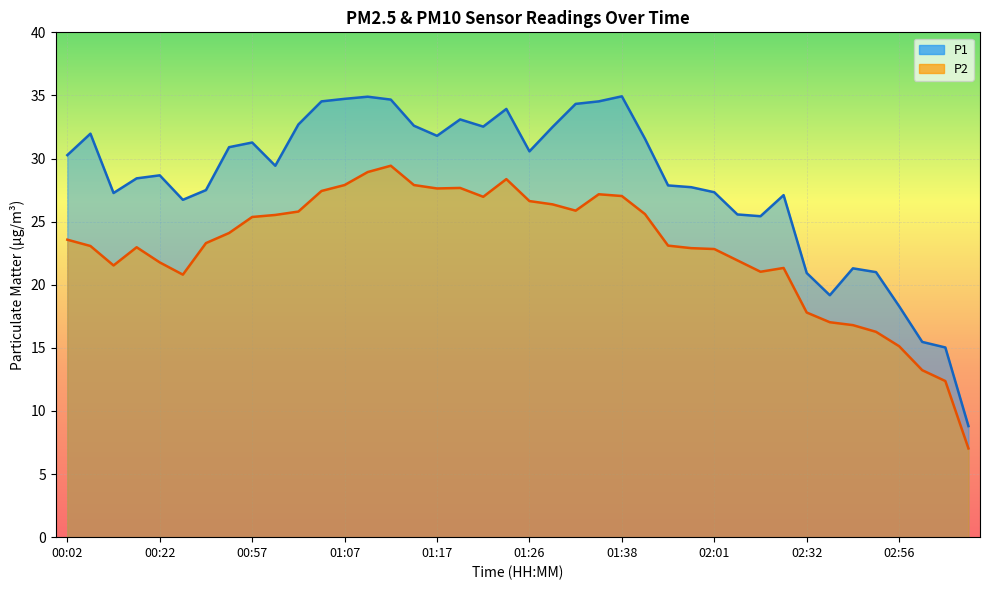

What is the label of the 13th point from the right?

01:58